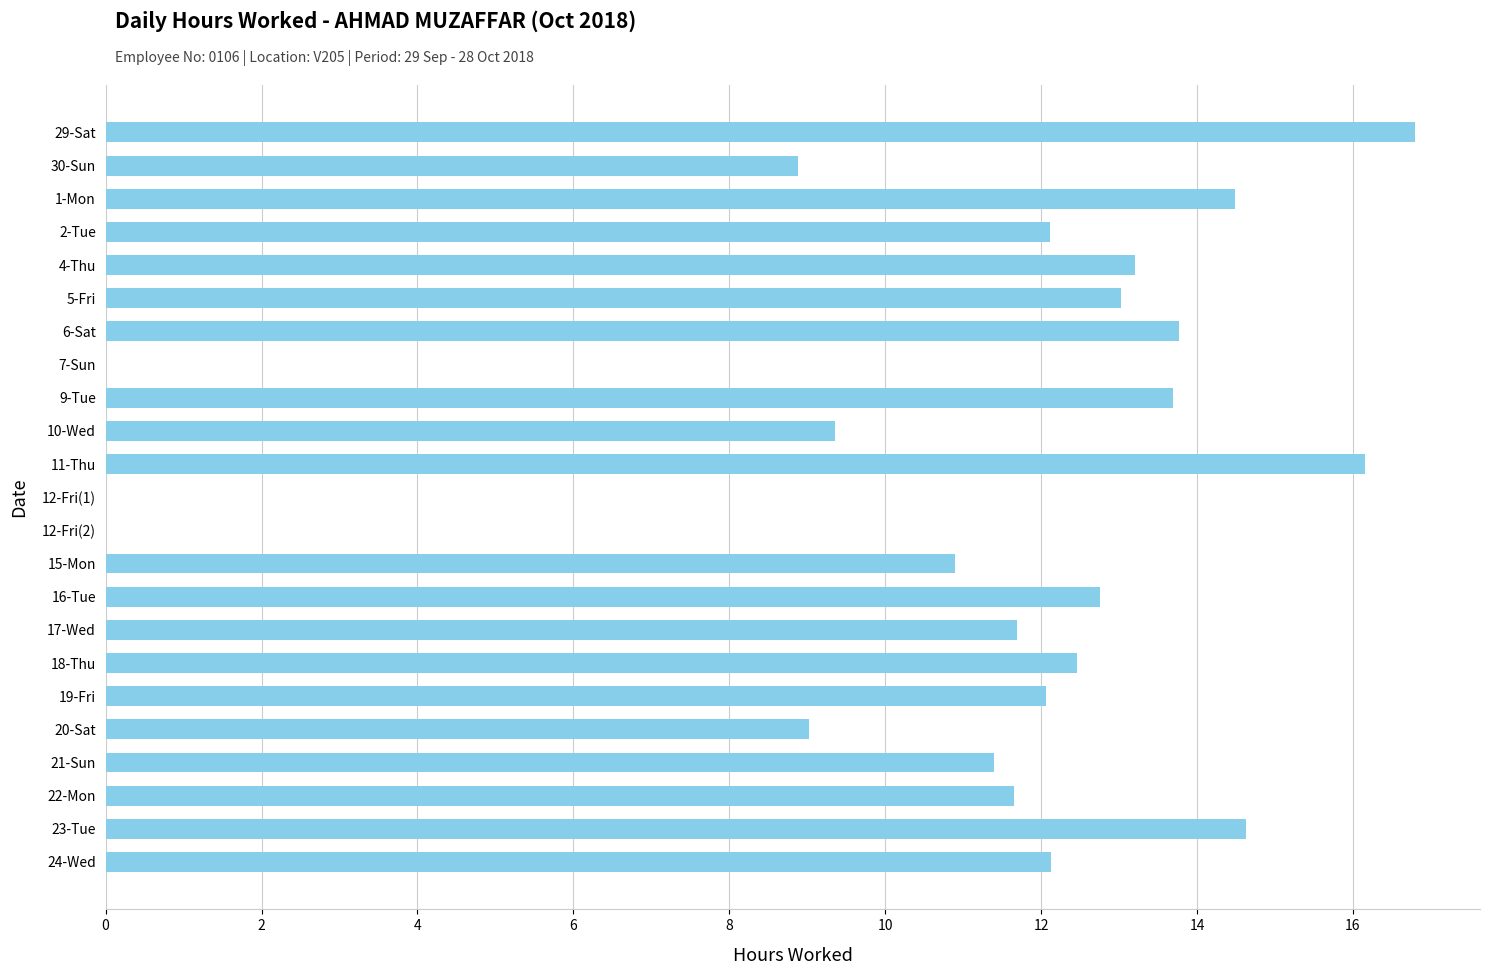

What is the sum of all values?

250.2